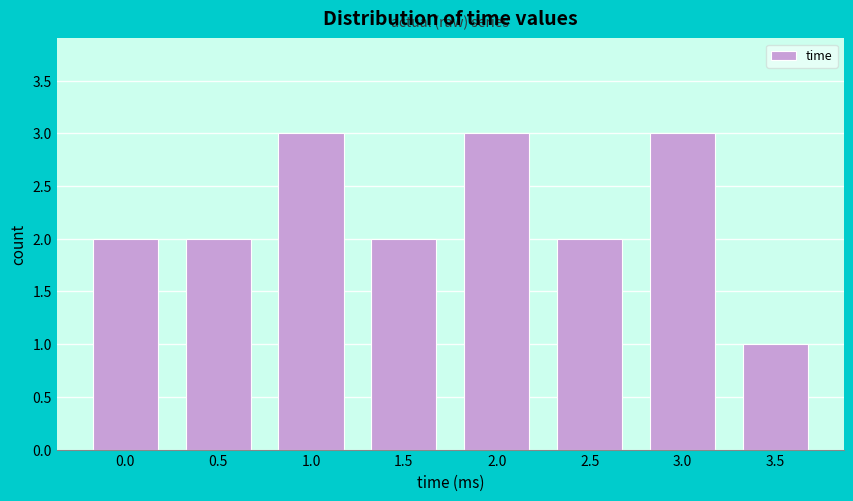

Reading left to right, extract all data points from this chart.

0.0=2	0.5=2	1.0=3	1.5=2	2.0=3	2.5=2	3.0=3	3.5=1